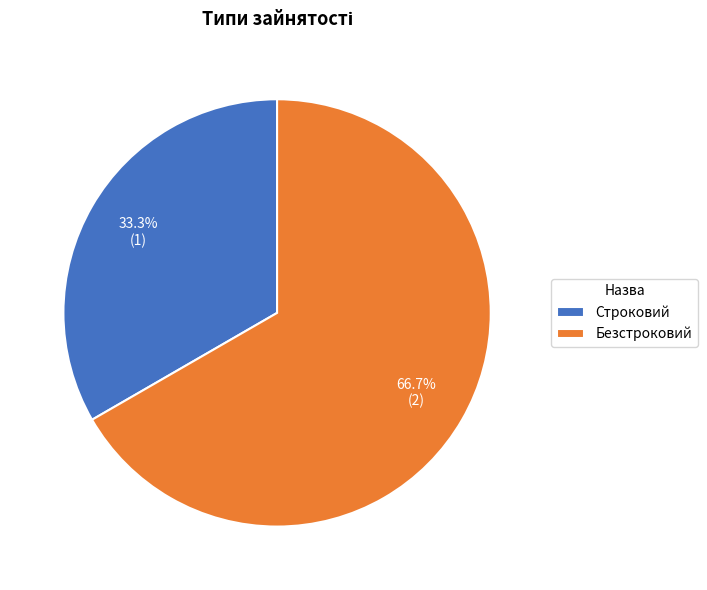

Count the number of slices in the pie.

2